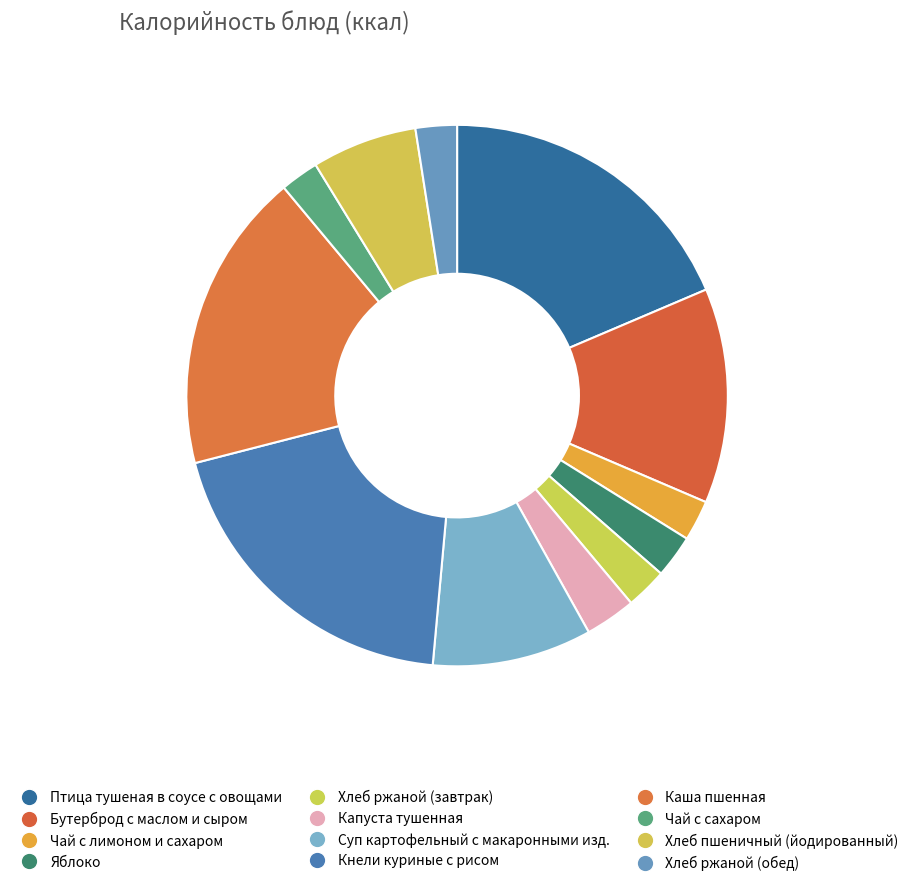

Count the number of slices in the pie.

12